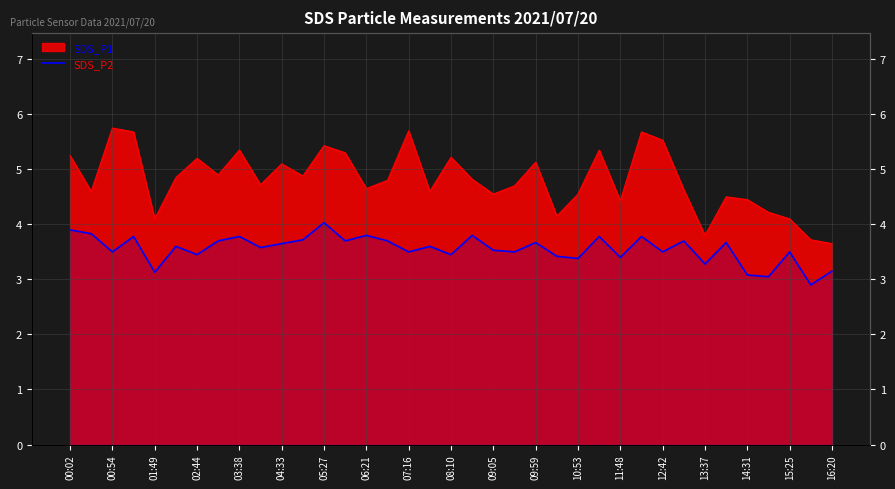

Reading left to right, extract all data points from this chart.

3.9	3.8	3.5	3.8	3.1	3.6	3.5	3.7	3.8	3.6	3.6	3.7	4.0	3.7	3.8	3.7	3.5	3.6	3.5	3.8	3.5	3.5	3.7	3.4	3.4	3.8	3.4	3.8	3.5	3.7	3.3	3.7	3.1	3.0	3.5	2.9	3.1